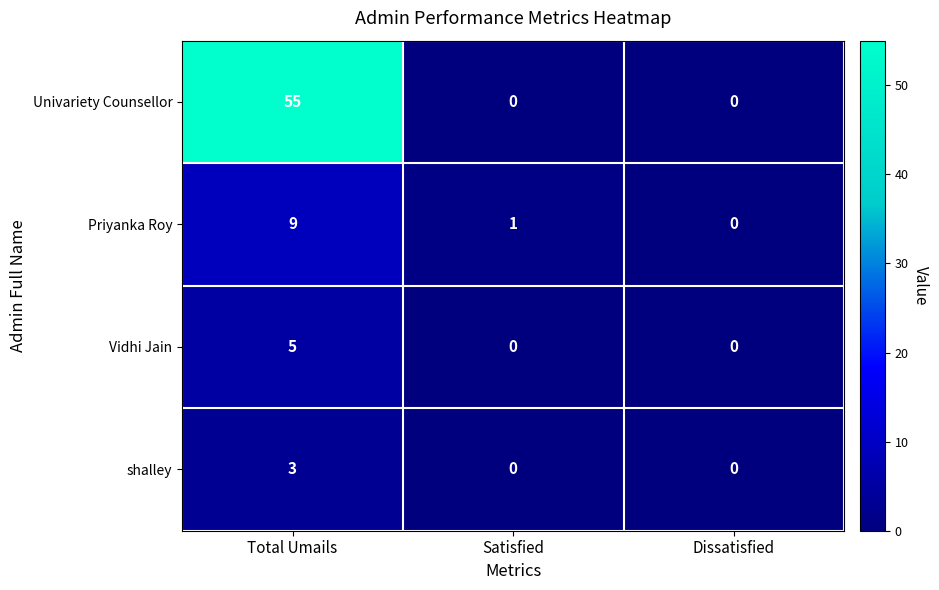

Between Total Umails and Dissatisfied, which series saw the biggest shift?

Univariety Counsellor